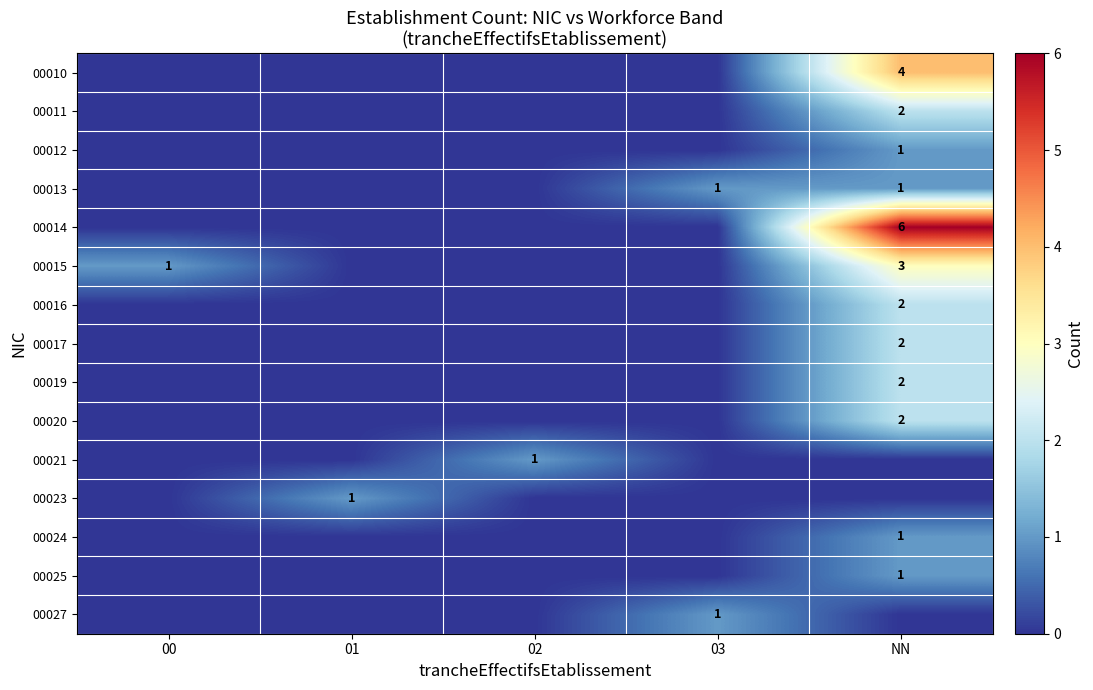

The value of 00027 at 03 is 1. True or false?

True